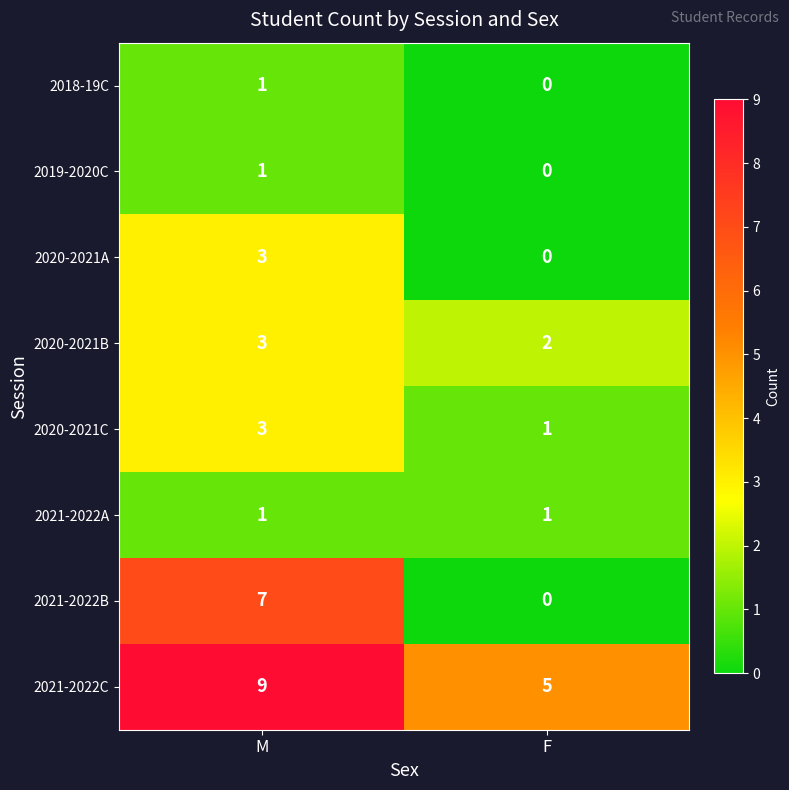

What is the spread (max minus min) of values at M?

8